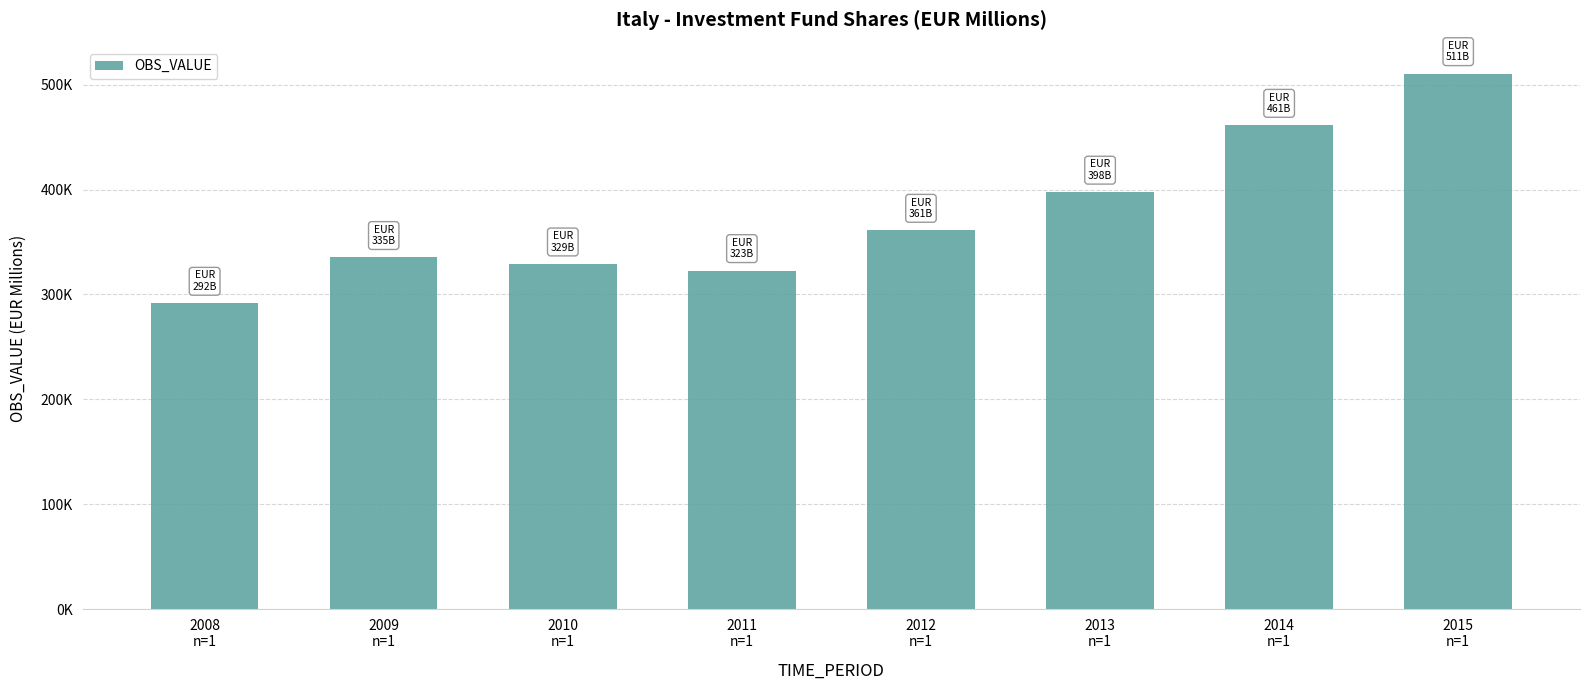

Reading left to right, transcribe all the data shown in this chart.

2008
n=1=291645.0	2009
n=1=335249.7	2010
n=1=329125.3	2011
n=1=322797.4	2012
n=1=361210.8	2013
n=1=397559.2	2014
n=1=461269.7	2015
n=1=510512.5